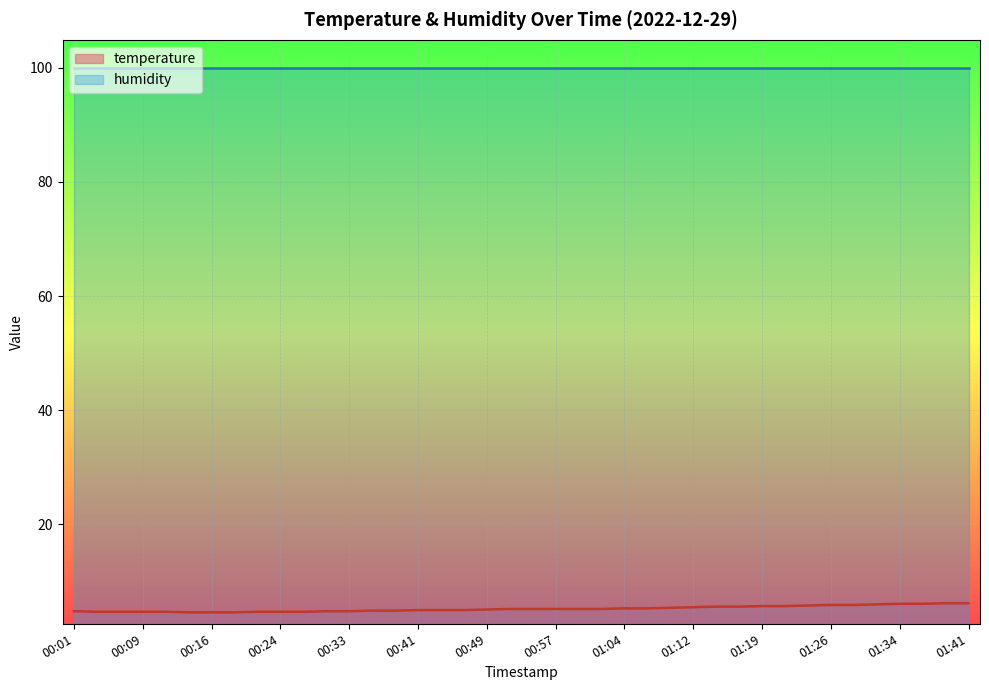

What is the ratio of the value at 00:54 to the value at 00:38?

1.1